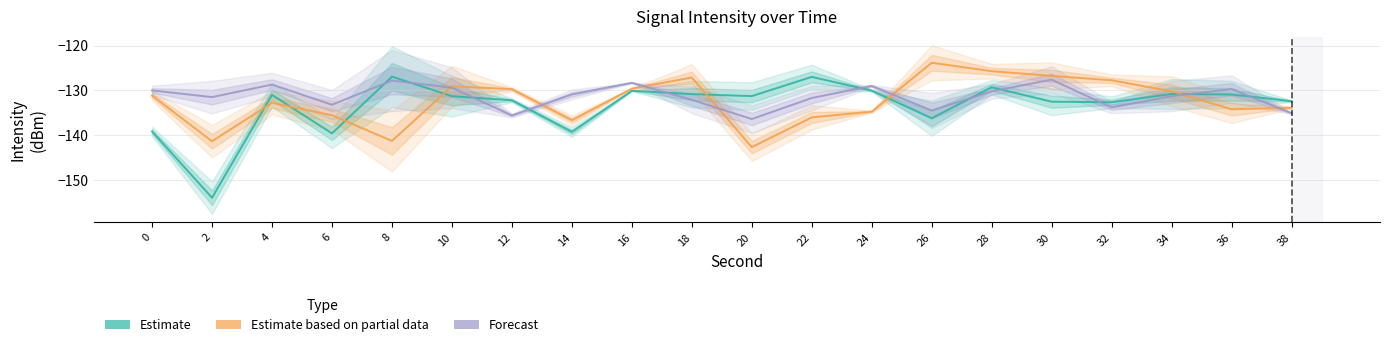

What is the total value across all series at 24?

-393.8